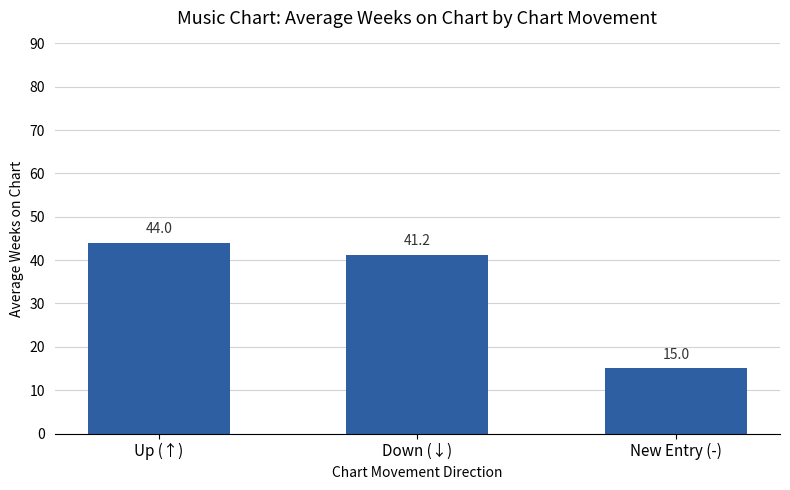

What position from the right is Down (↓)?

2